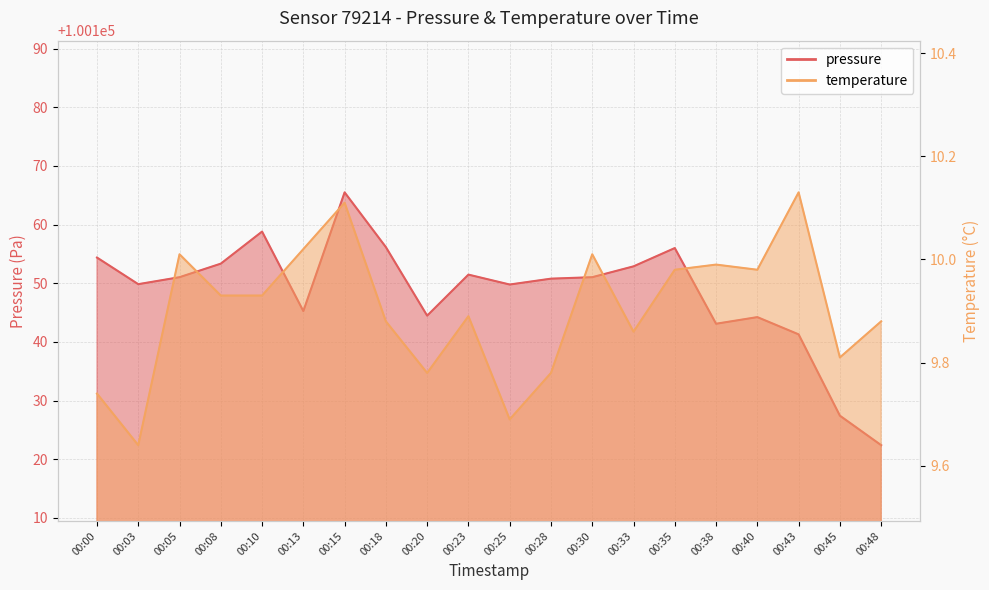

Rank the categories by pressure value from lowest to highest.

00:48, 00:45, 00:43, 00:38, 00:40, 00:20, 00:13, 00:25, 00:03, 00:28, 00:05, 00:30, 00:23, 00:33, 00:08, 00:00, 00:35, 00:18, 00:10, 00:15